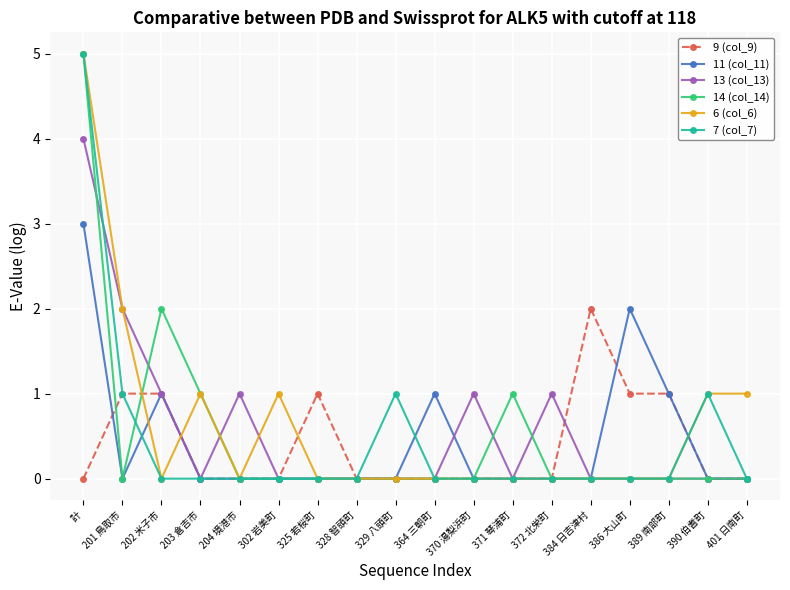

Count the number of categories in the chart.

18